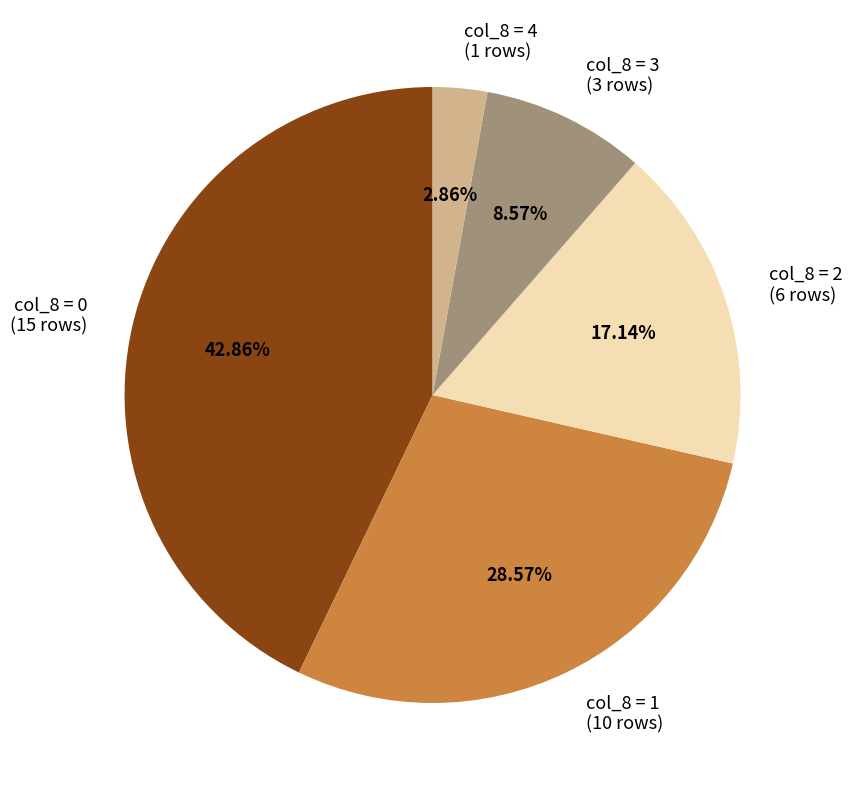

Is the sum of col_8 = 0 (15 rows) and col_8 = 1 (10 rows) greater than half?

Yes